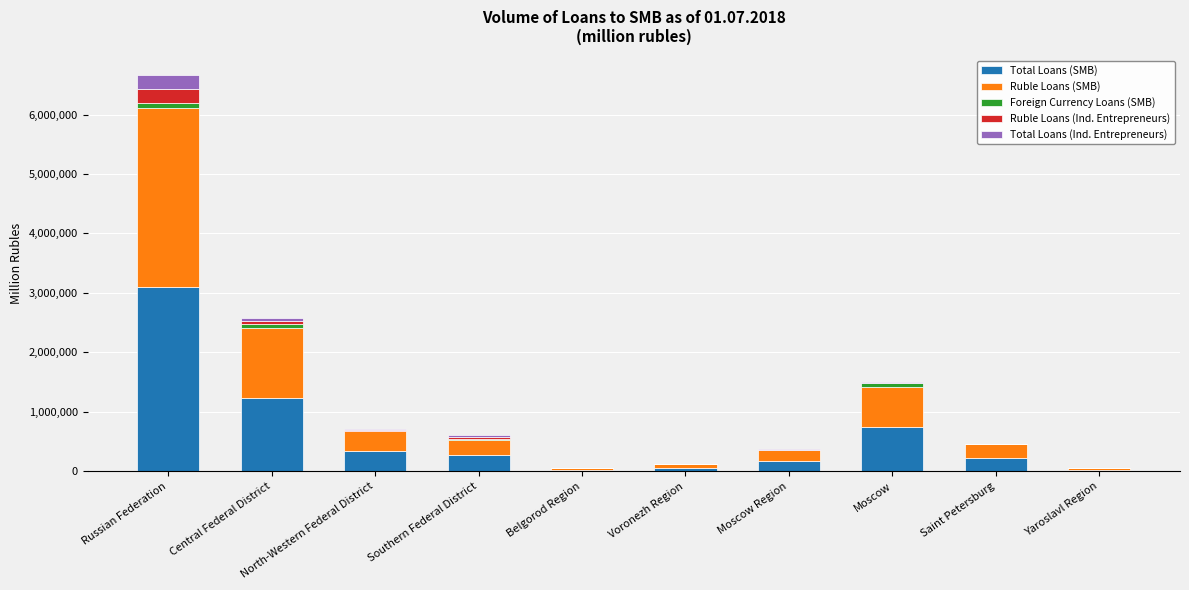

The Total Loans (SMB) series shows 177955 at Moscow Region. True or false?

True